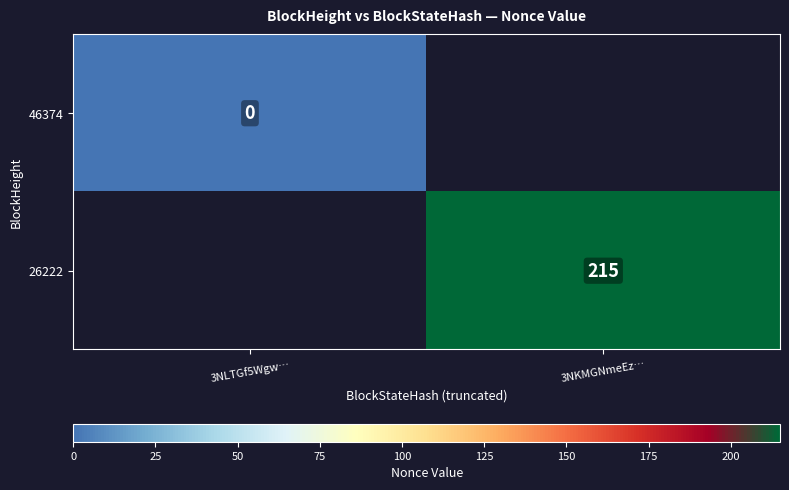

Which category has the lowest value across all series?

3NKMGNmeEz…